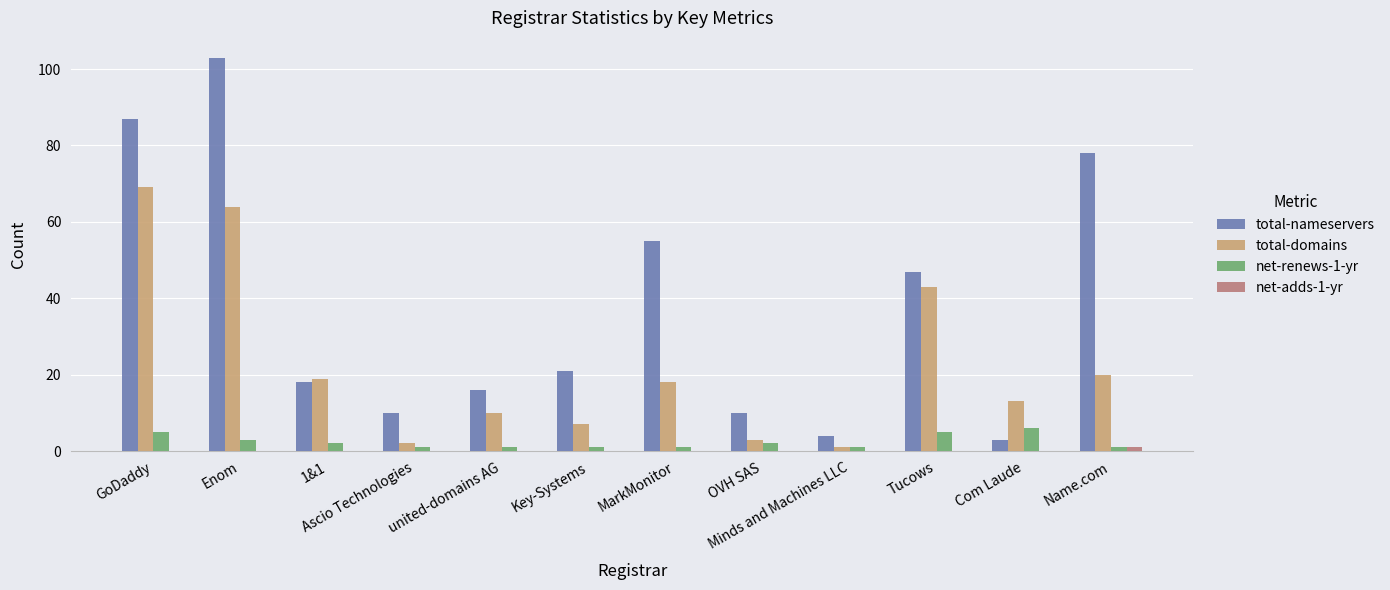

True or false: total-domains has a value of 13 at Com Laude.

True